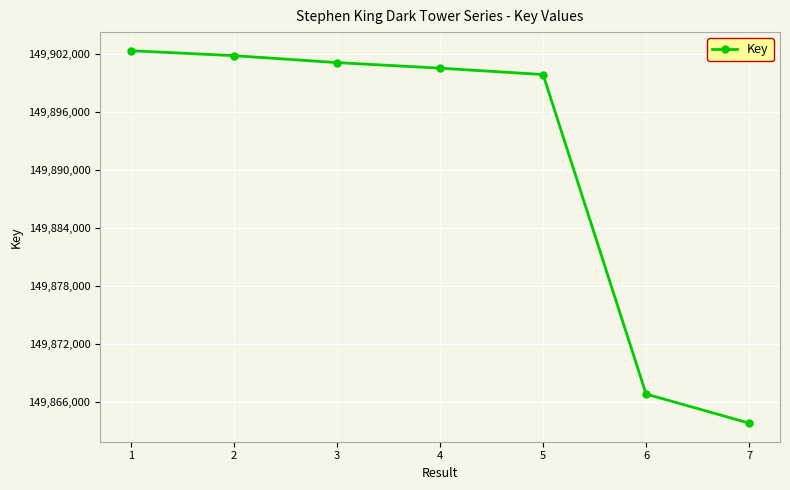

What is the sum of the values at 6 and 4?

299767386